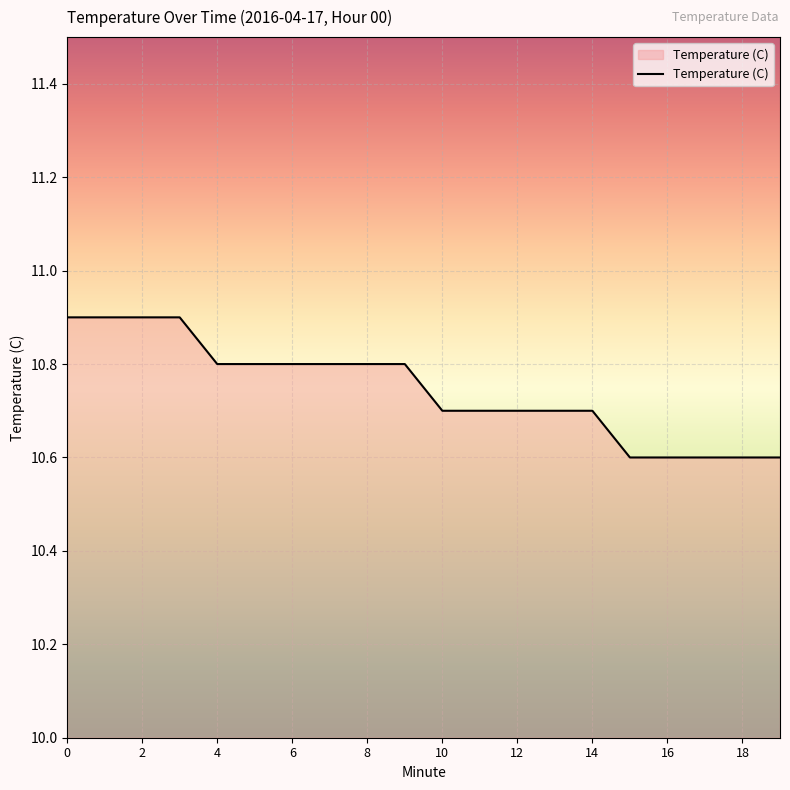

What is the difference between the maximum and minimum values?

0.3